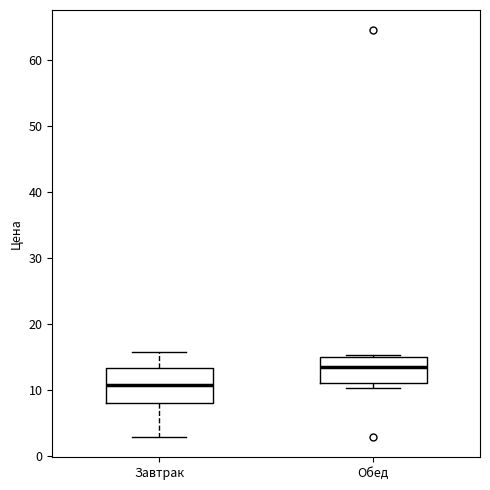

Reading left to right, transcribe this box plot: for each box, give where its median line is, the range the box spans, and where its two whiskers end, as read against the y-axis. The values are not printed on the chart, so give them approximately, as read against the axis.

Завтрак: median 11, box 8 to 13, whiskers 3 to 16
Обед: median 14, box 11 to 15, whiskers 10 to 15 (just above the box's upper edge)